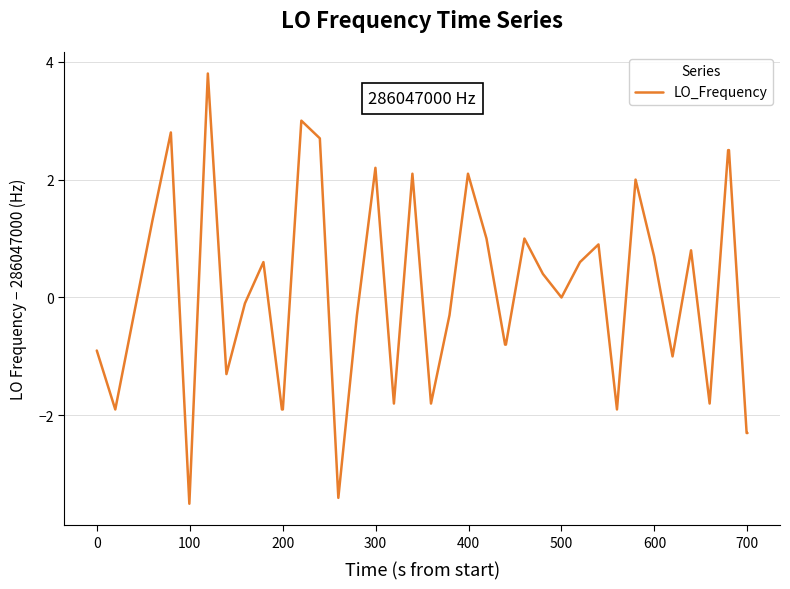

What is the difference between the maximum and minimum values?

7.3